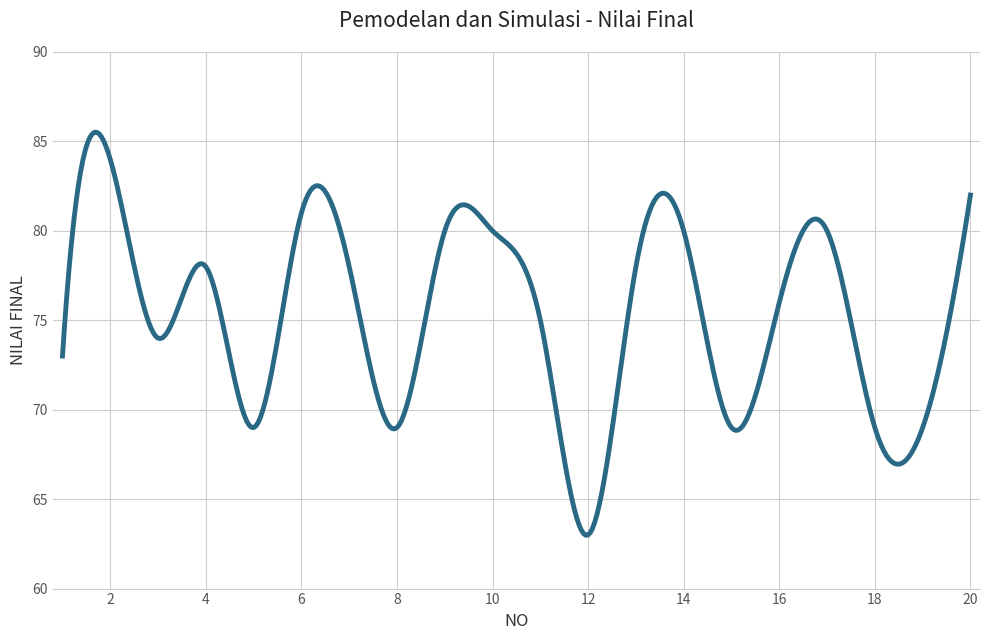

What is the greatest value displayed?

85.5